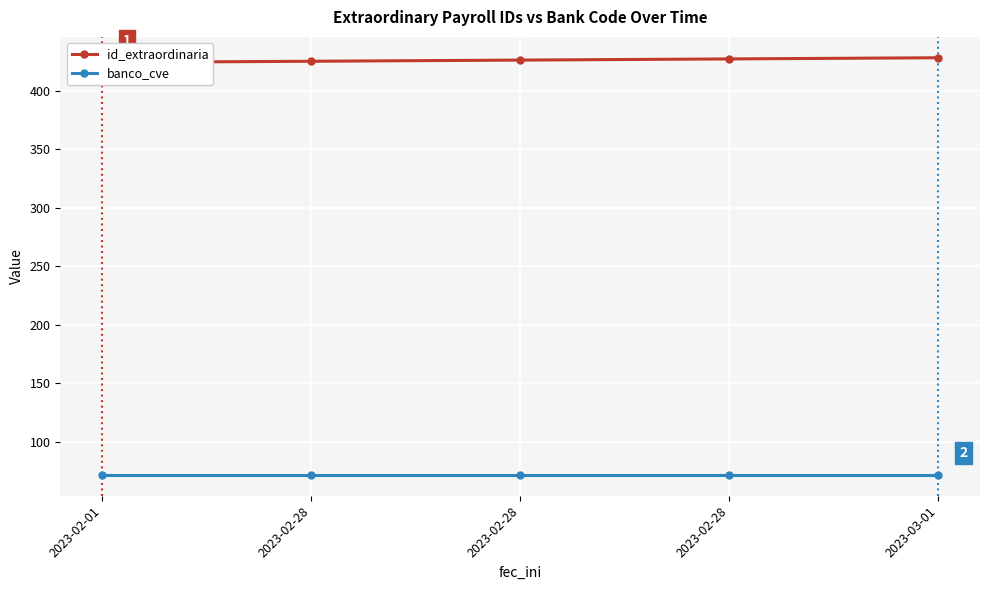

Rank the series by their average value, from lowest to highest.

banco_cve, id_extraordinaria